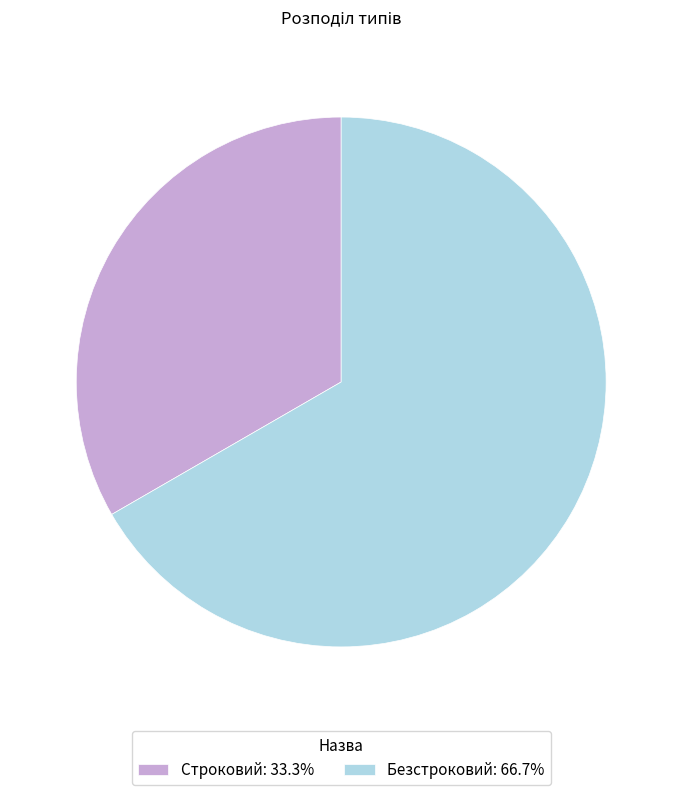

Does Строковий: 33.3% account for over 50% of the chart?

No